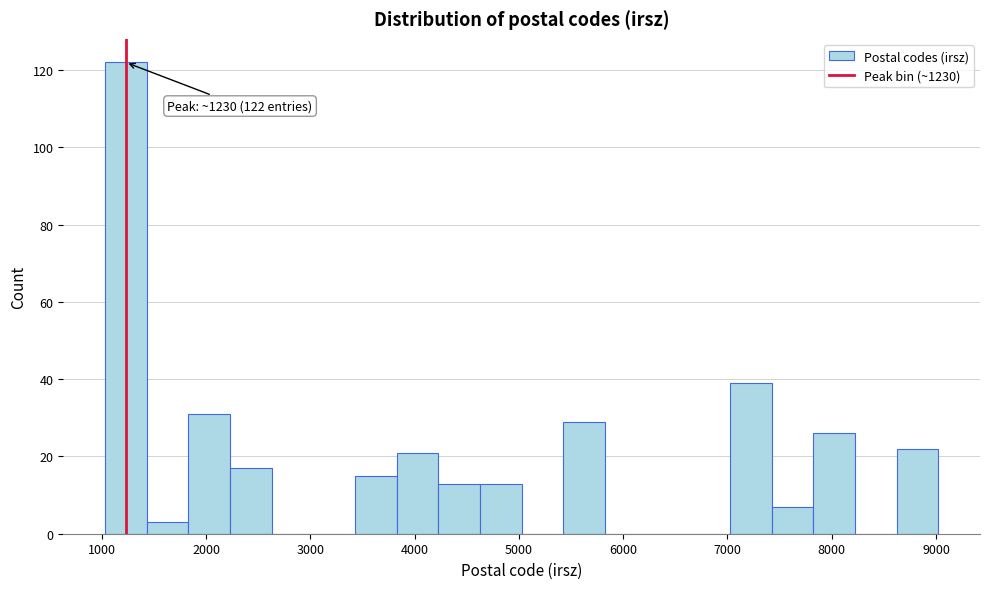

Read against the x-axis, roughly where is the centre of the tallest bar?

1200